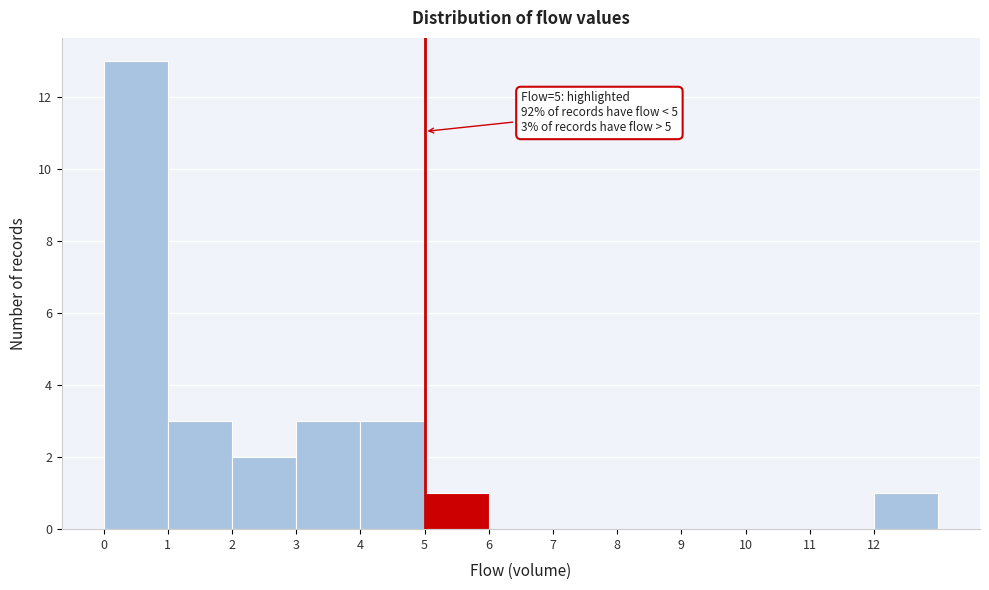

Which range on the x-axis has the tallest bar?

0 to 1